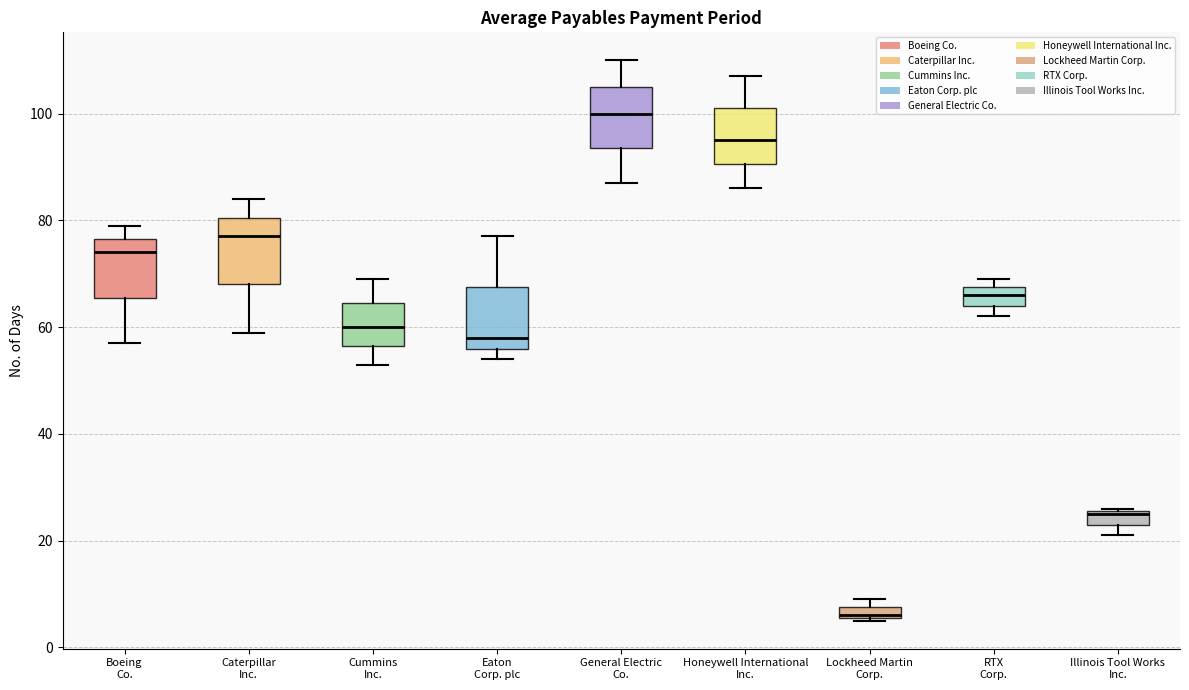

Which box's median line is the lowest?

Lockheed Martin Corp.